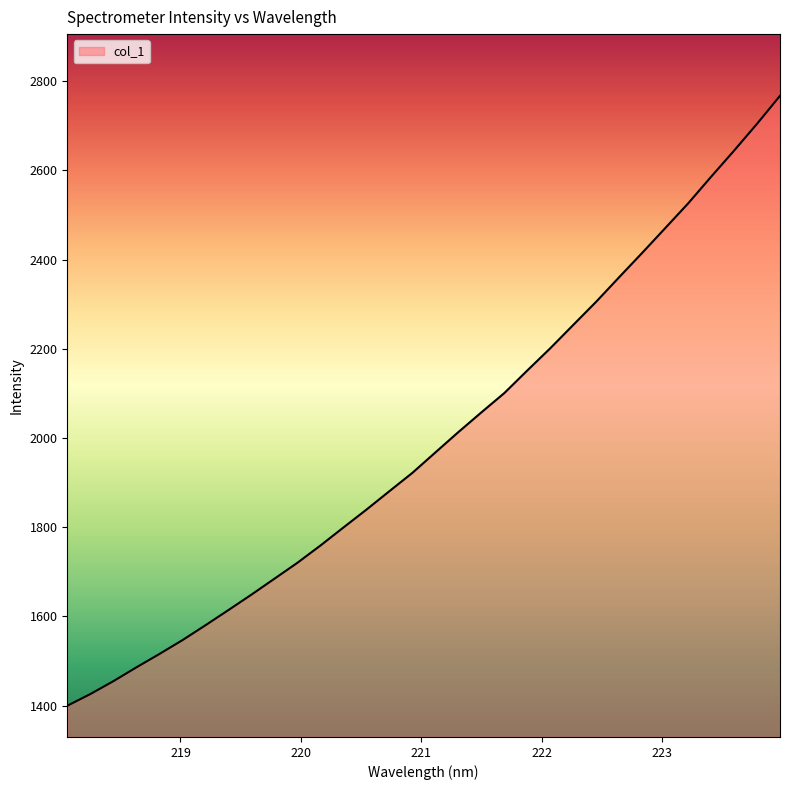

What is the sum of all values?

63798.1